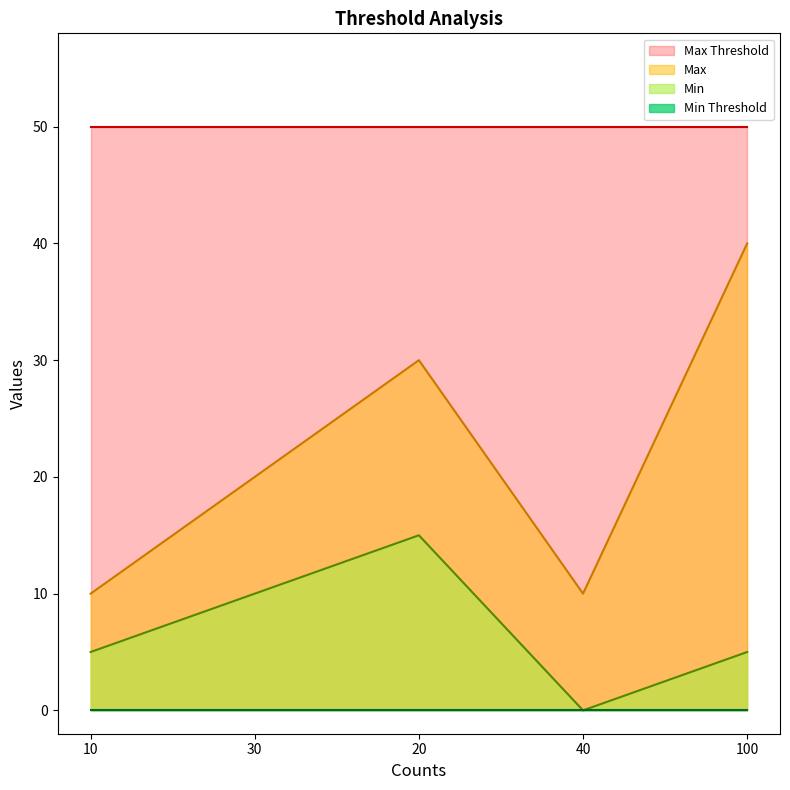

What is the sum of the Min values at 100 and 10?

10